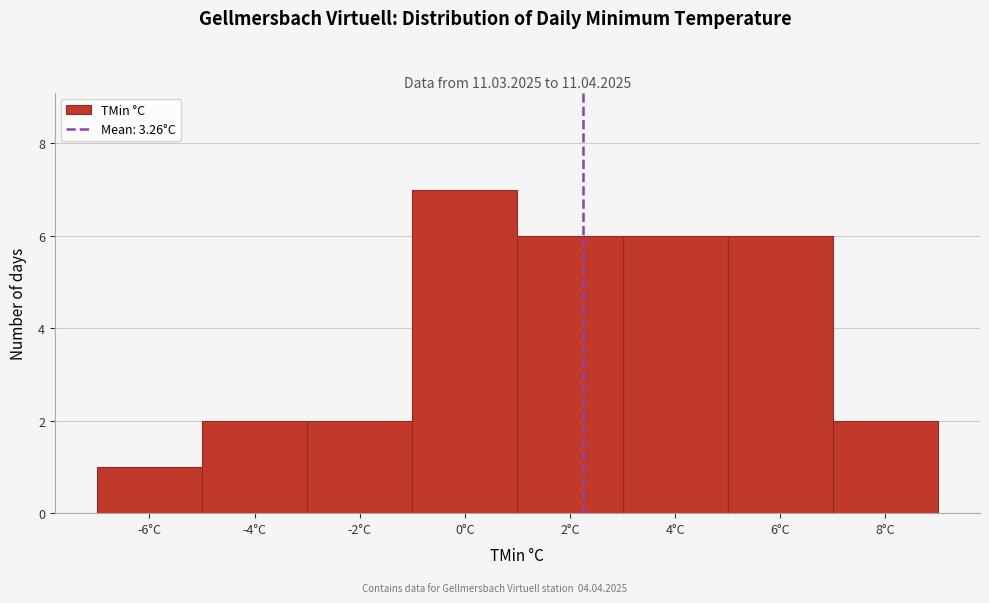

Reading right to left, transcribe all the data shown in this chart.

8°C=2	6°C=6	4°C=6	2°C=6	0°C=7	-2°C=2	-4°C=2	-6°C=1